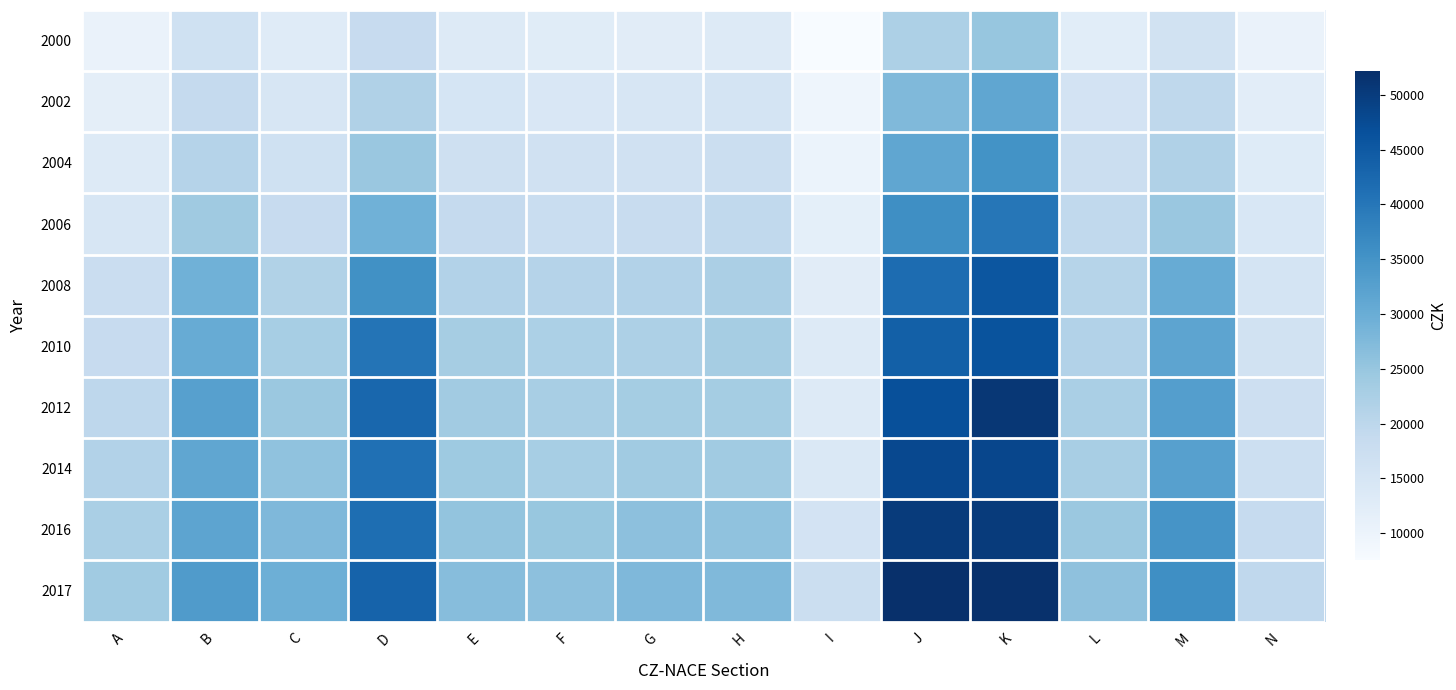

What is the total value across all series at J?

399031